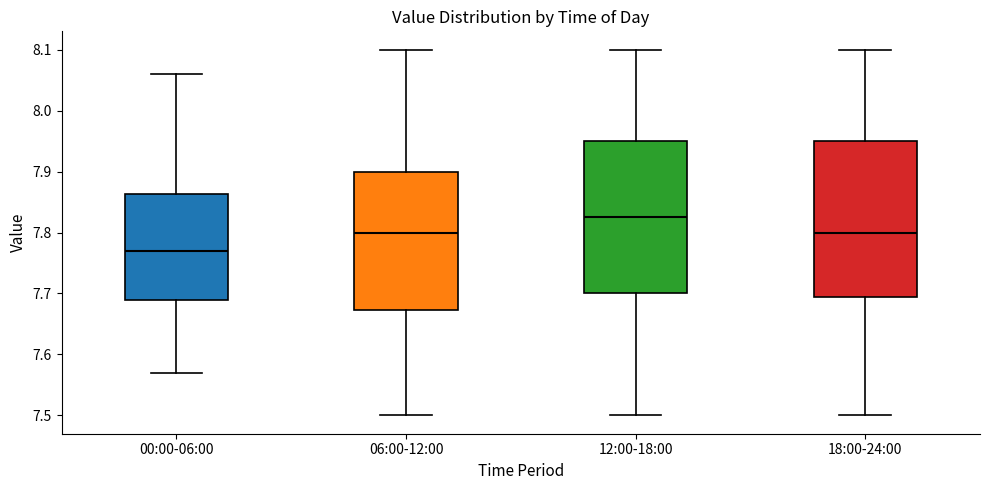

Which box has the highest median line?

12:00-18:00